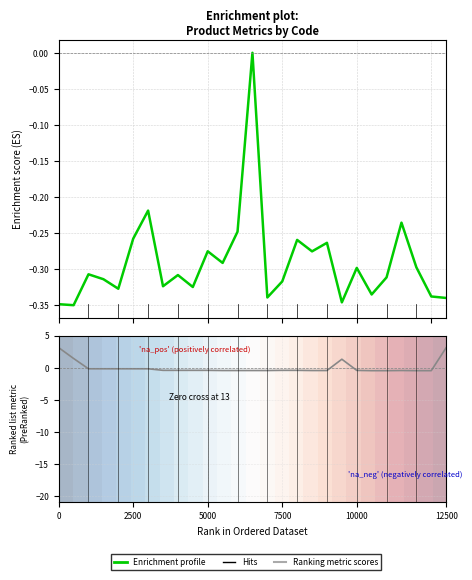

How many lines are shown in the chart?

2